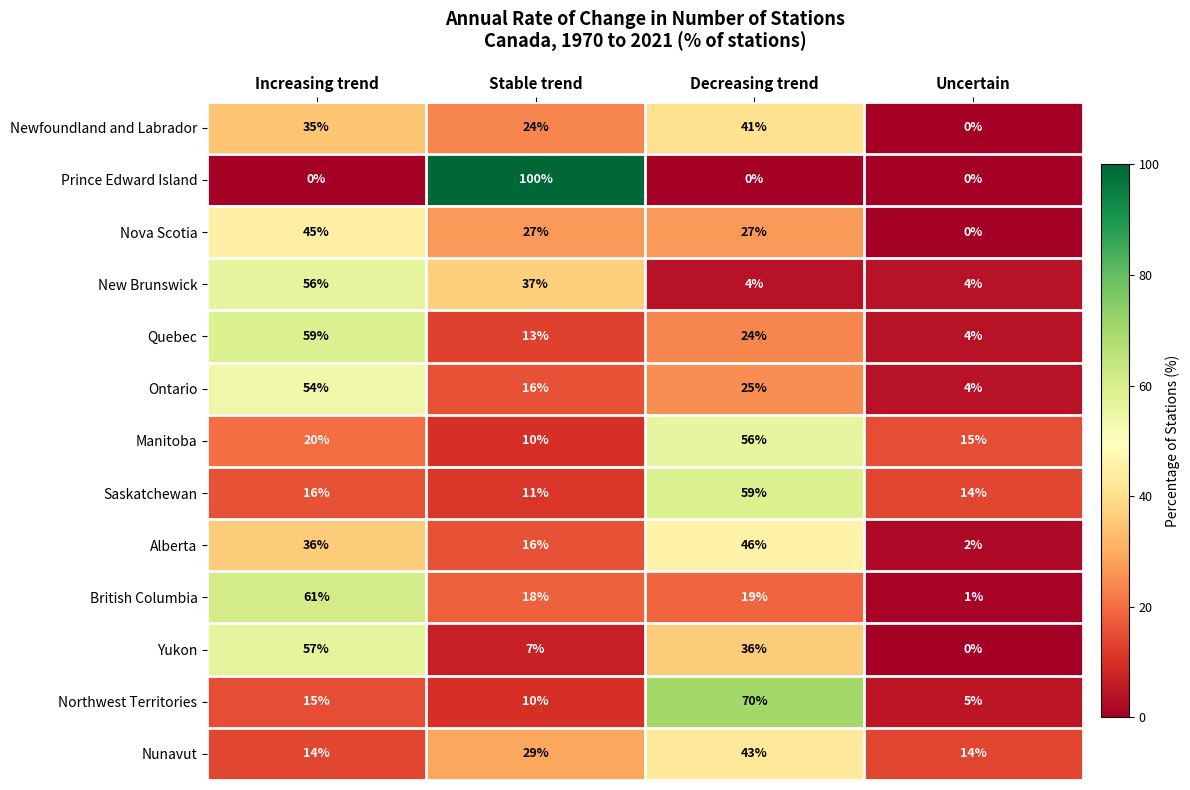

Which series has the widest spread of values?

Prince Edward Island